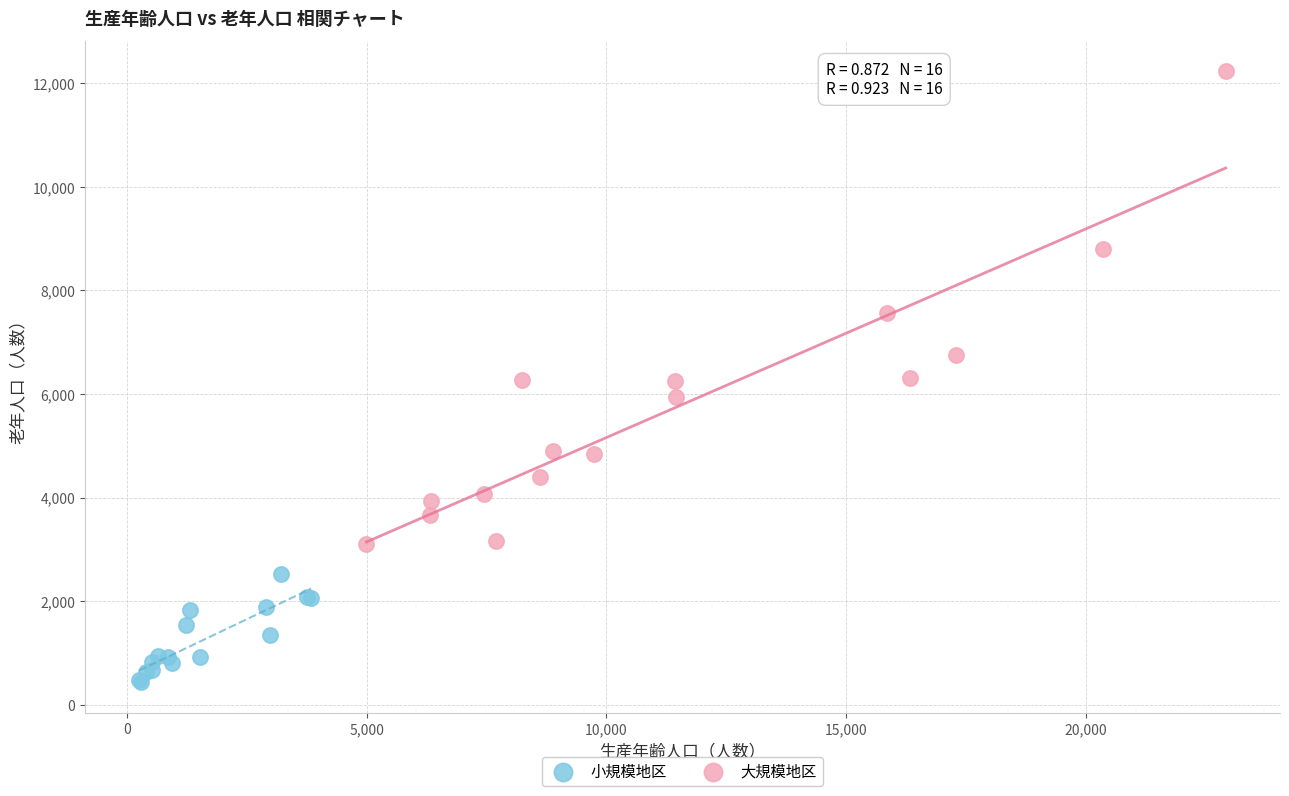

What are all the series names shown in the legend?

小規模地区, 大規模地区